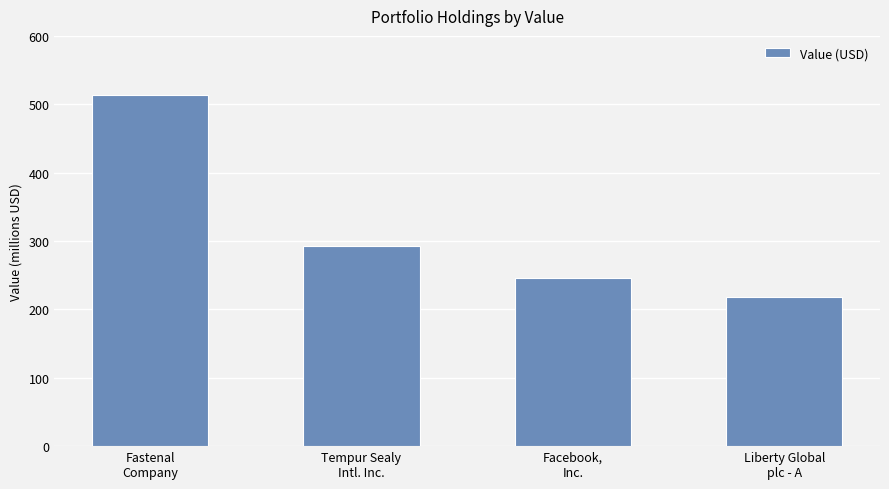

Approximately how many times larger is the value at Liberty Global
plc - A compared to Fastenal
Company?

0.4